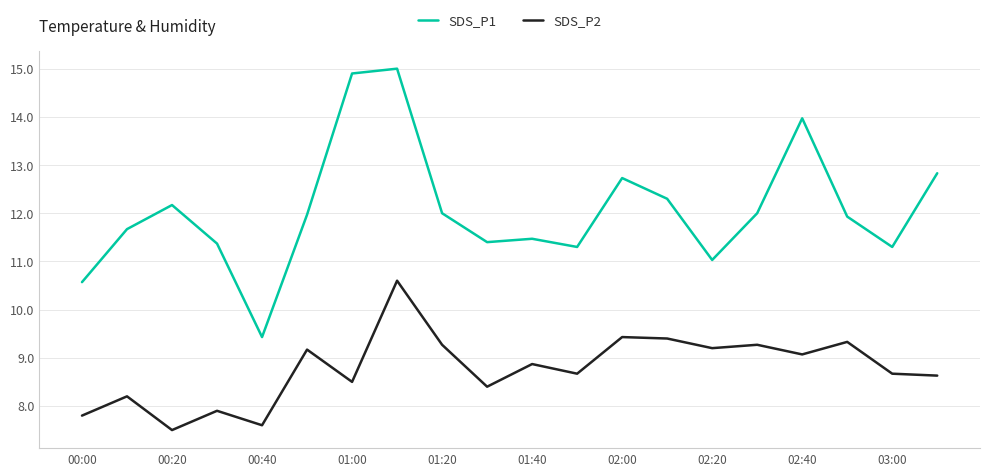

Which series has the widest spread of values?

SDS_P1